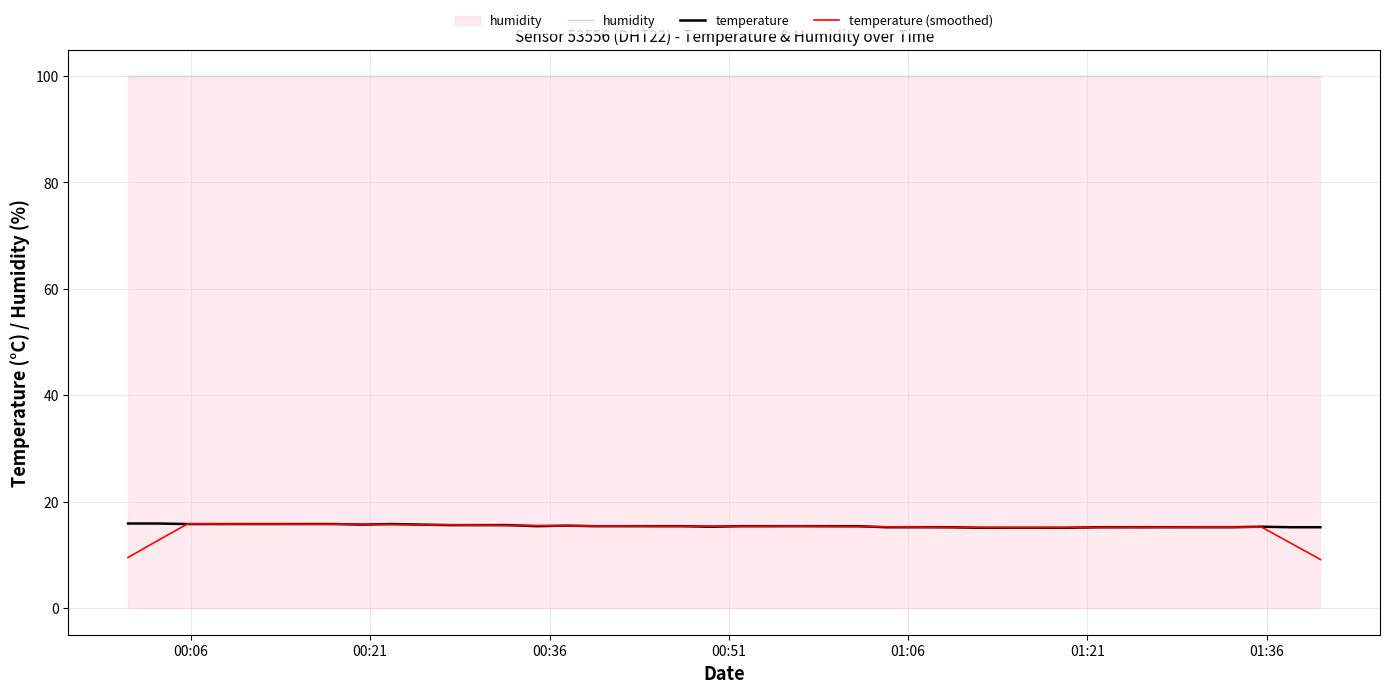

What is the maximum value shown in the chart?

99.9